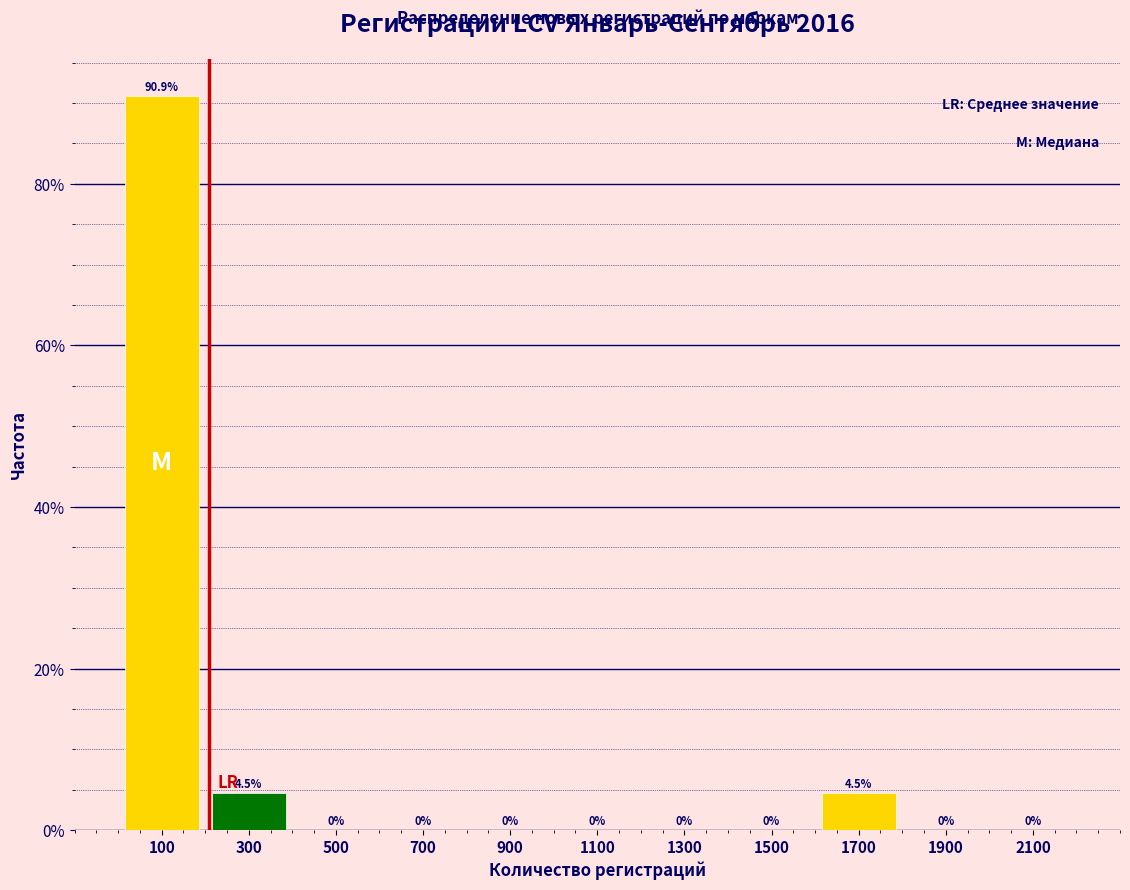

Reading left to right, list every bar in this chart as the range it spans on the x-axis followed by its height.

0 to 200: 90.9
200 to 400: 4.5
400 to 600: 0.0
600 to 800: 0.0
800 to 1000: 0.0
1000 to 1200: 0.0
1200 to 1400: 0.0
1400 to 1600: 0.0
1600 to 1800: 4.5
1800 to 2000: 0.0
2000 to 2200: 0.0